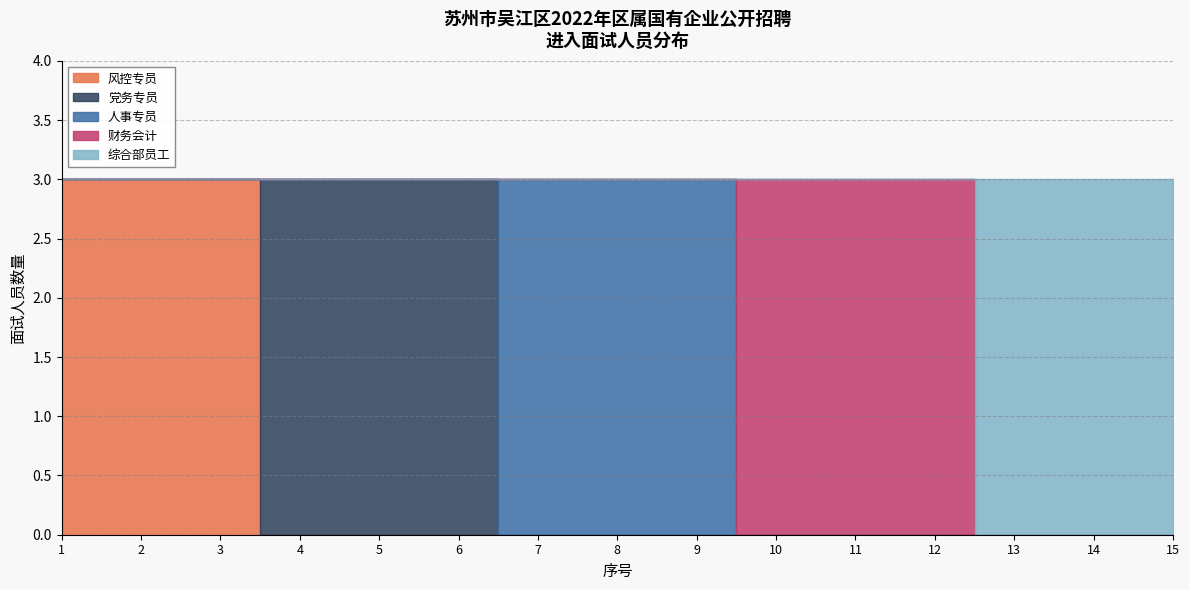

The value of 人事专员 at 2 is 0. True or false?

True